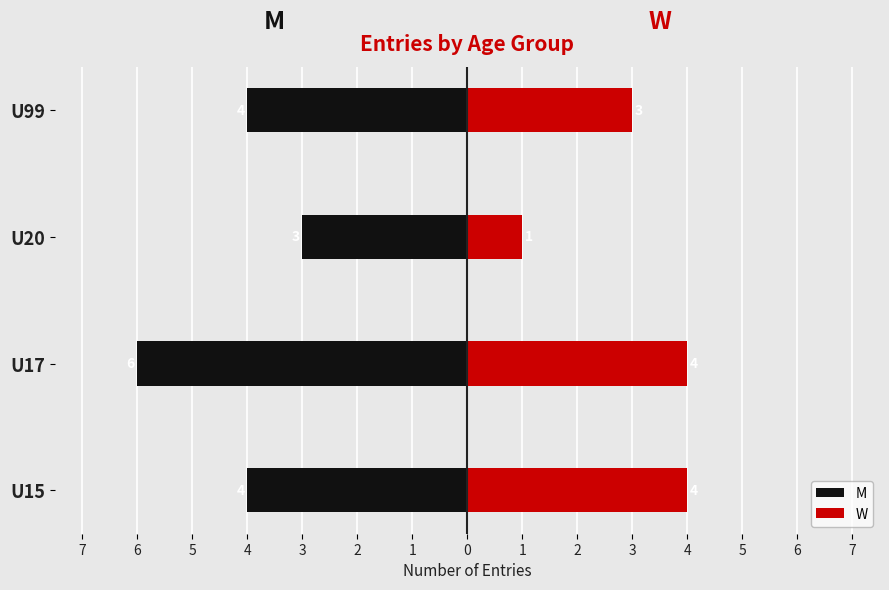

What is the value of the W bar at the 1st from the left?

4